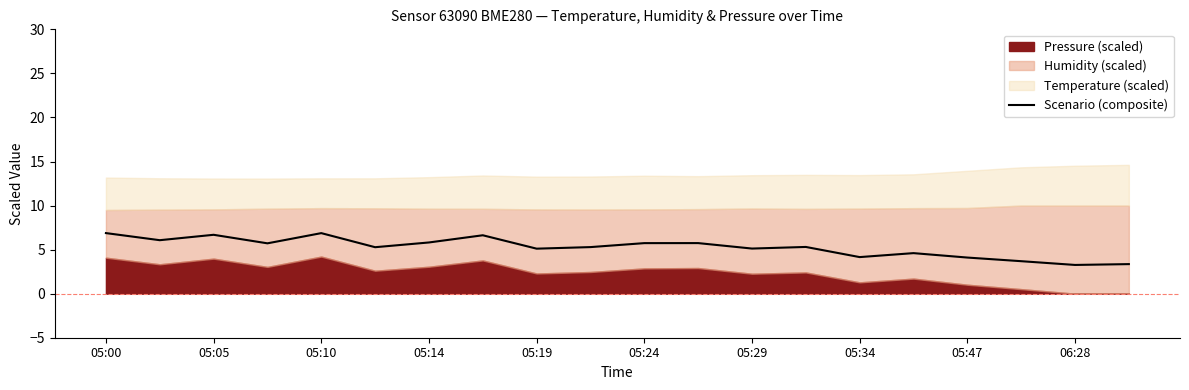

True or false: Scenario (composite) has a value of 3.4 at 05:05.

False